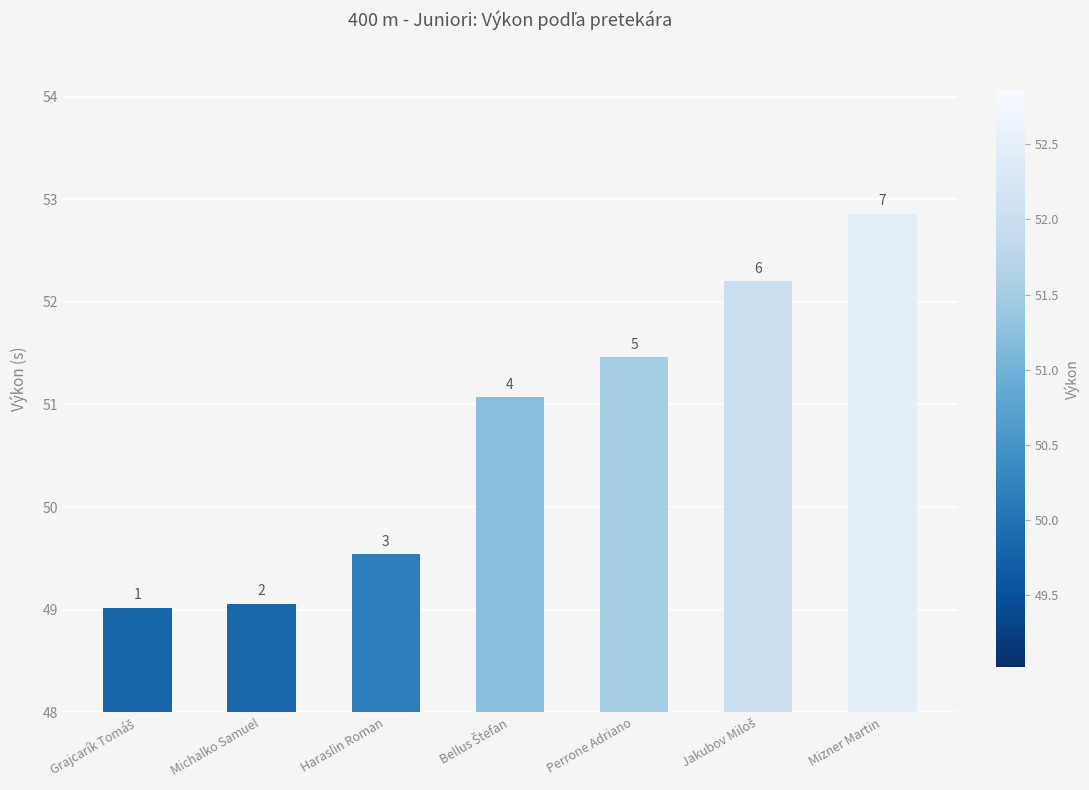

Are the bars horizontal?

No